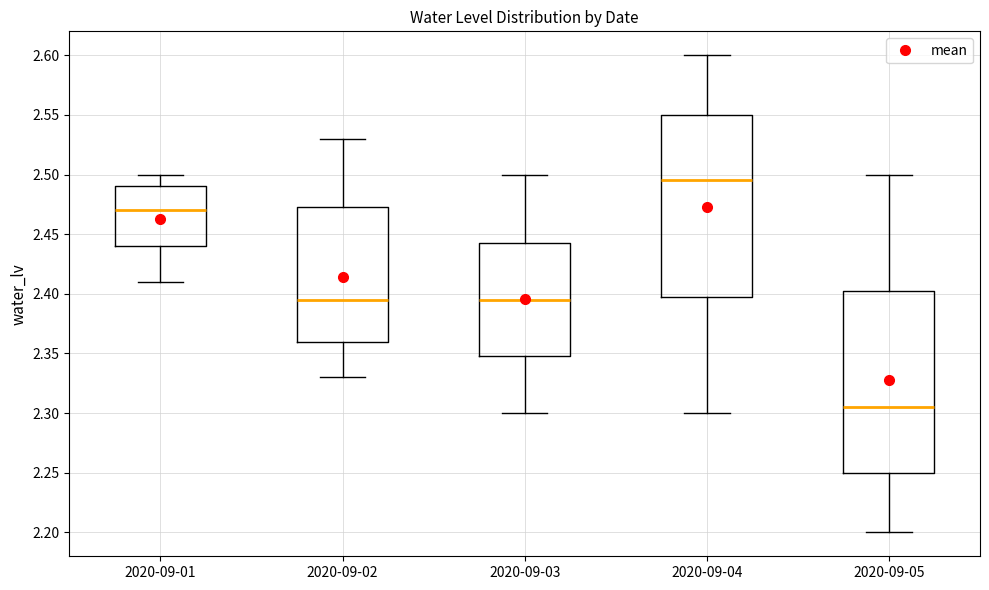

Which box's median line is the highest?

2020-09-04